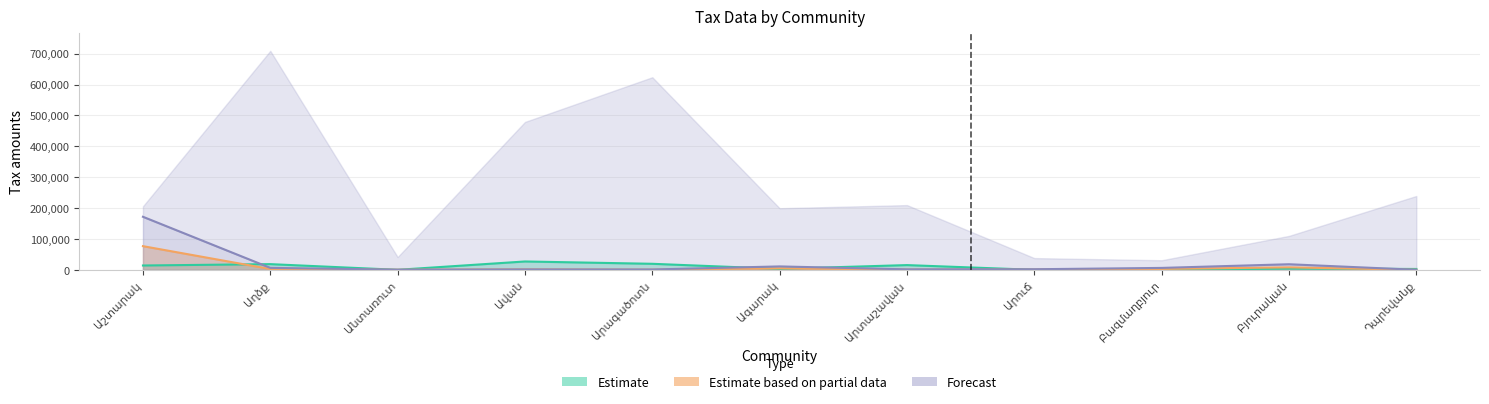

At which label does Forecast first exceed 1861?

Աշտարակ